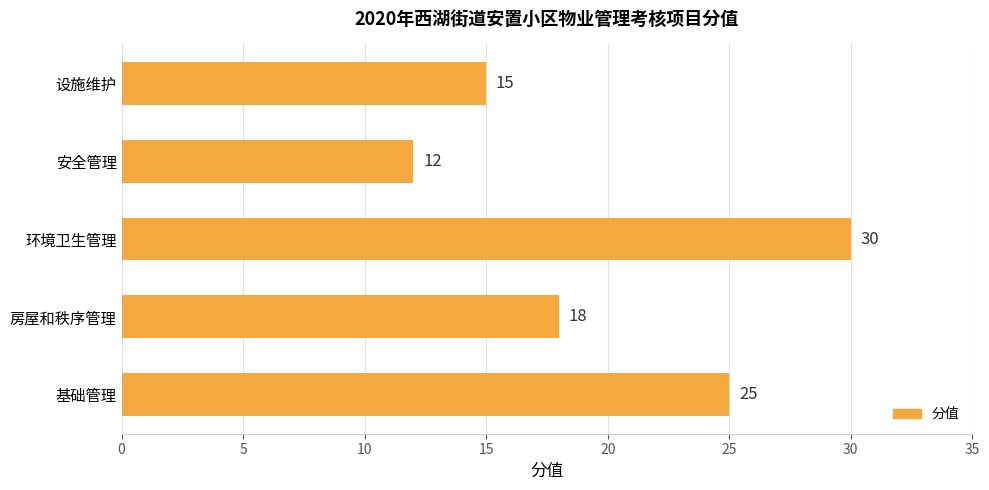

Which label corresponds to the smallest value in the chart?

安全管理